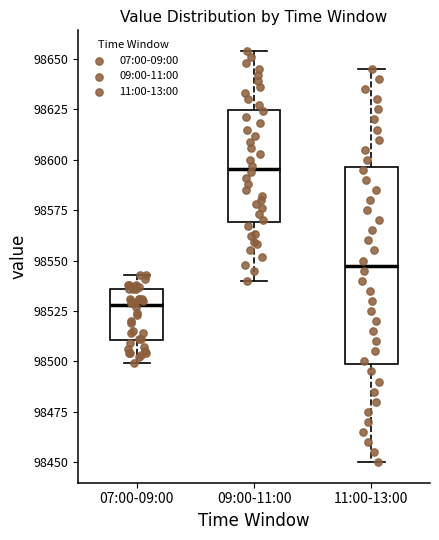

Where is the lower edge of the box for 11:00-13:00 on the y-axis? The values are not printed on the chart, so give them approximately, as read against the axis.

98500